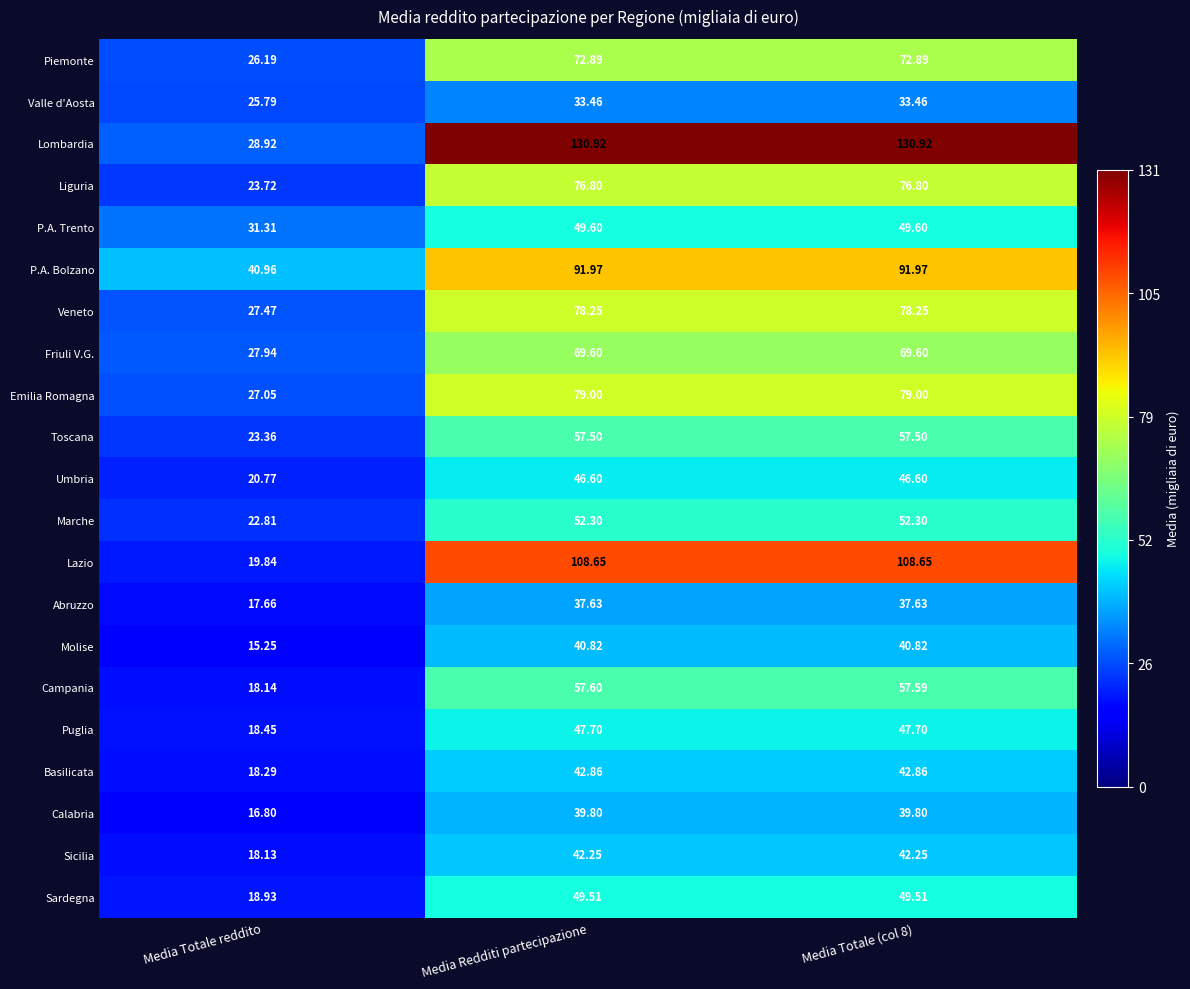

Rank the series by their maximum value, from lowest to highest.

Valle d'Aosta, Abruzzo, Calabria, Molise, Sicilia, Basilicata, Umbria, Puglia, Sardegna, P.A. Trento, Marche, Toscana, Campania, Friuli V.G., Piemonte, Liguria, Veneto, Emilia Romagna, P.A. Bolzano, Lazio, Lombardia